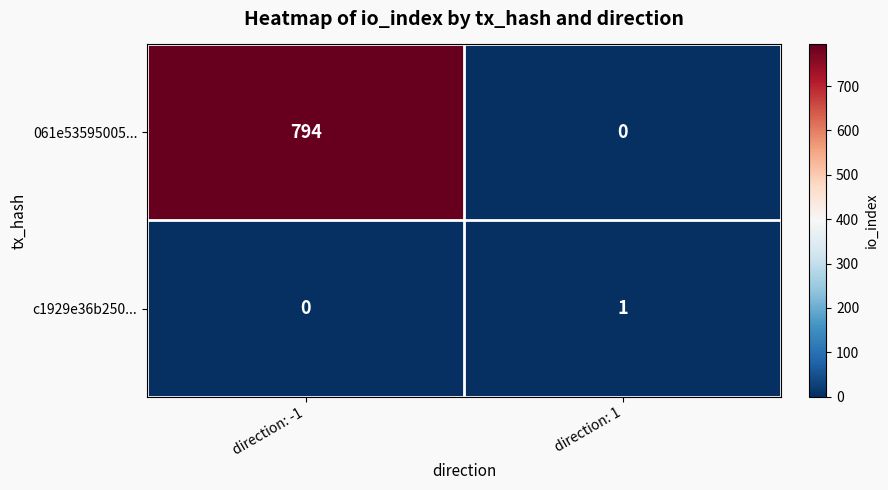

Count the number of categories in the chart.

2